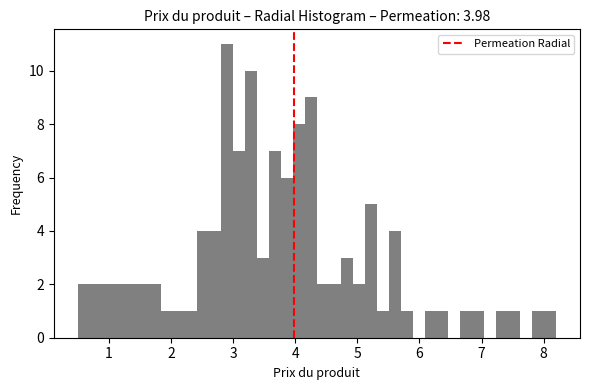

Read against the x-axis, roughly where is the centre of the tallest bar?

2.9